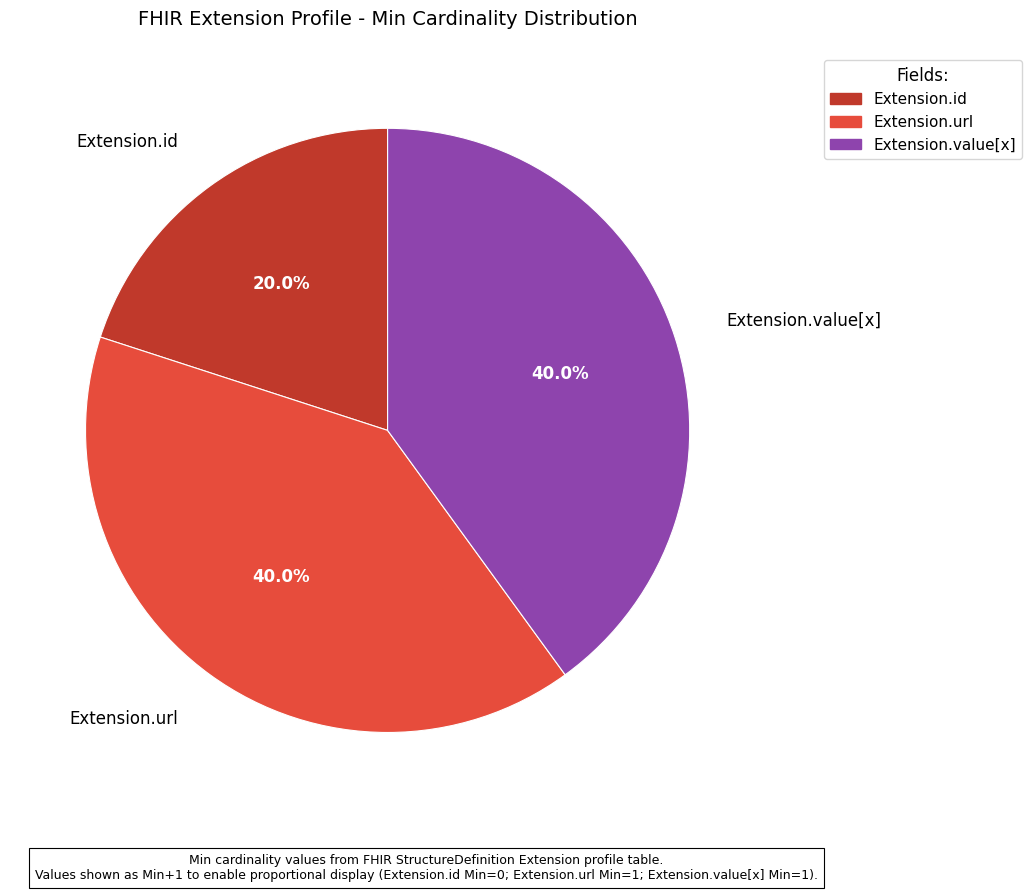

What is the smallest slice in the pie chart?

Extension.id